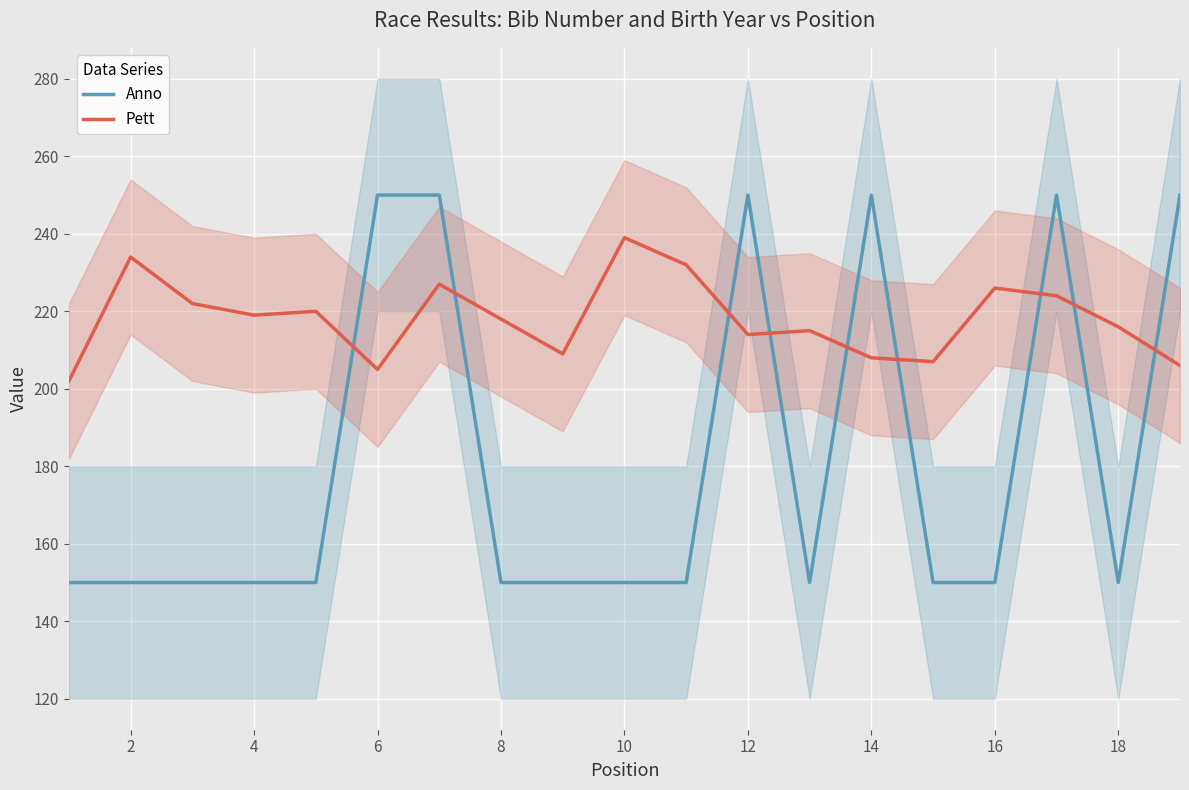

What is the lowest value of the Pett series?

202